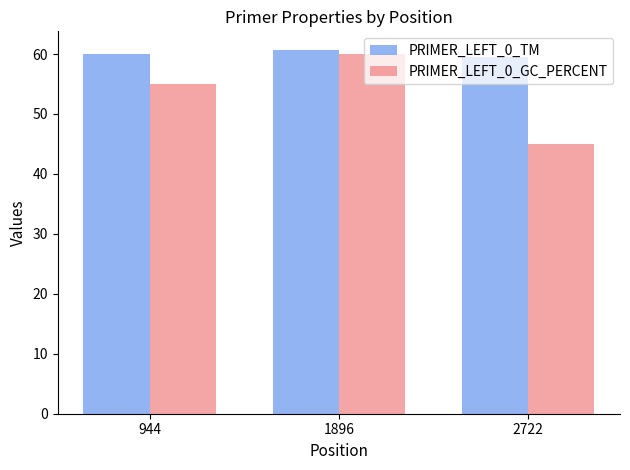

List the series in order of their overall mean, lowest first.

PRIMER_LEFT_0_GC_PERCENT, PRIMER_LEFT_0_TM